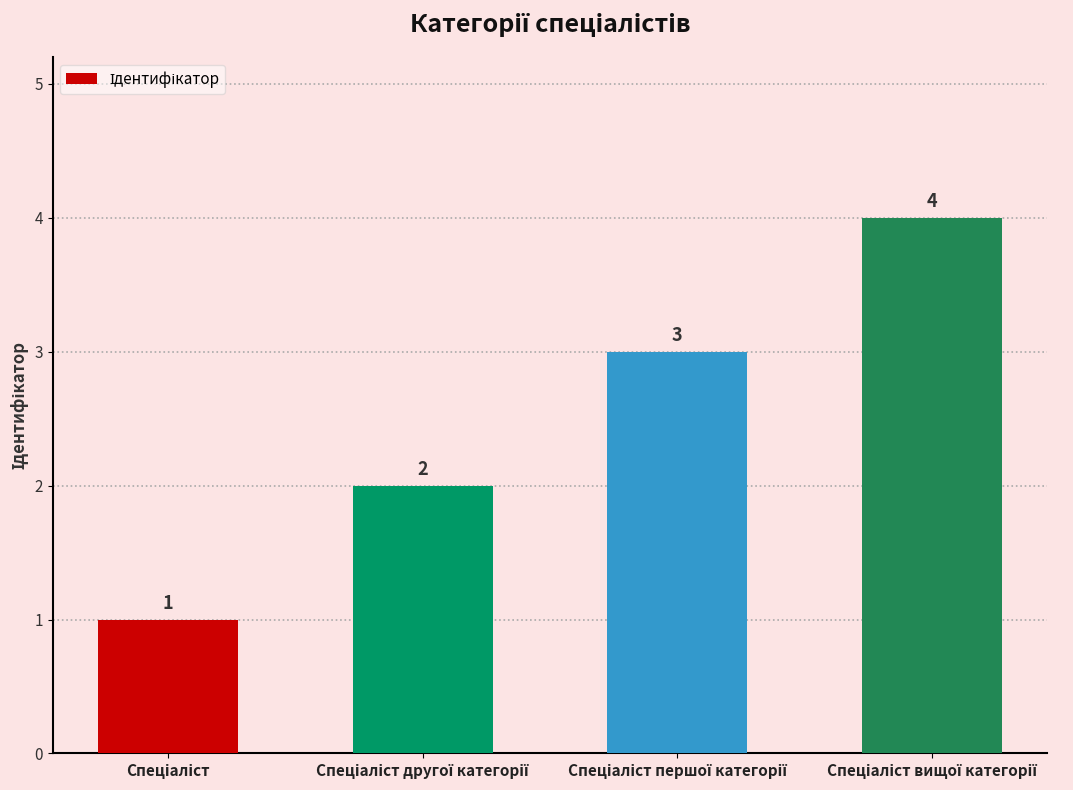

What is the value of the 3rd bar from the left?

3